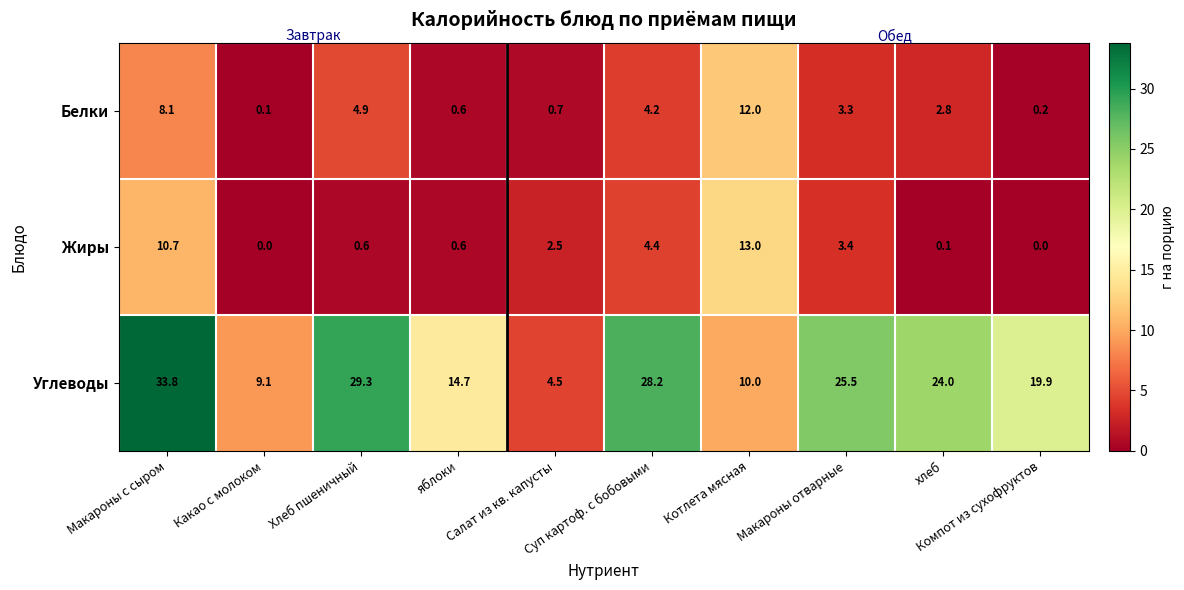

What is the highest value of the Углеводы series?

33.8